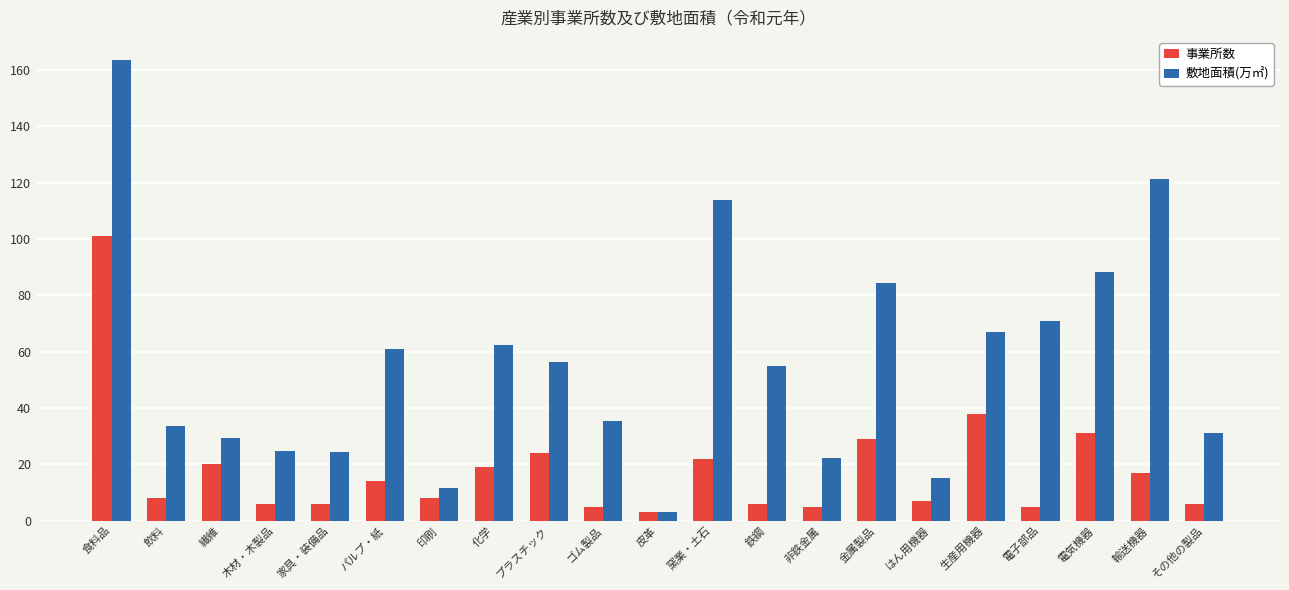

The 事業所数 series shows 31.0 at 電気機器. True or false?

True